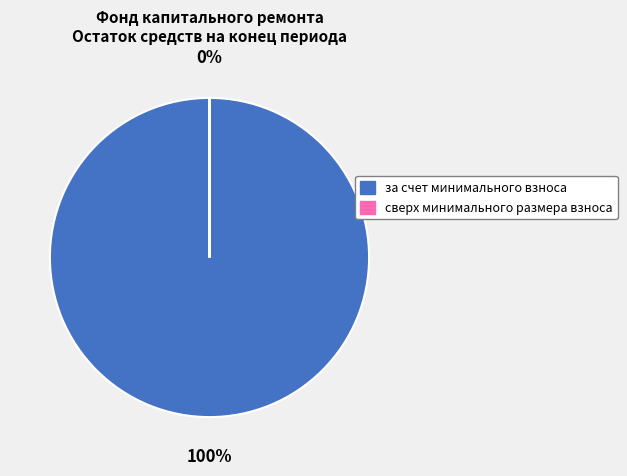

Is за счет минимального взноса the majority of the pie?

Yes